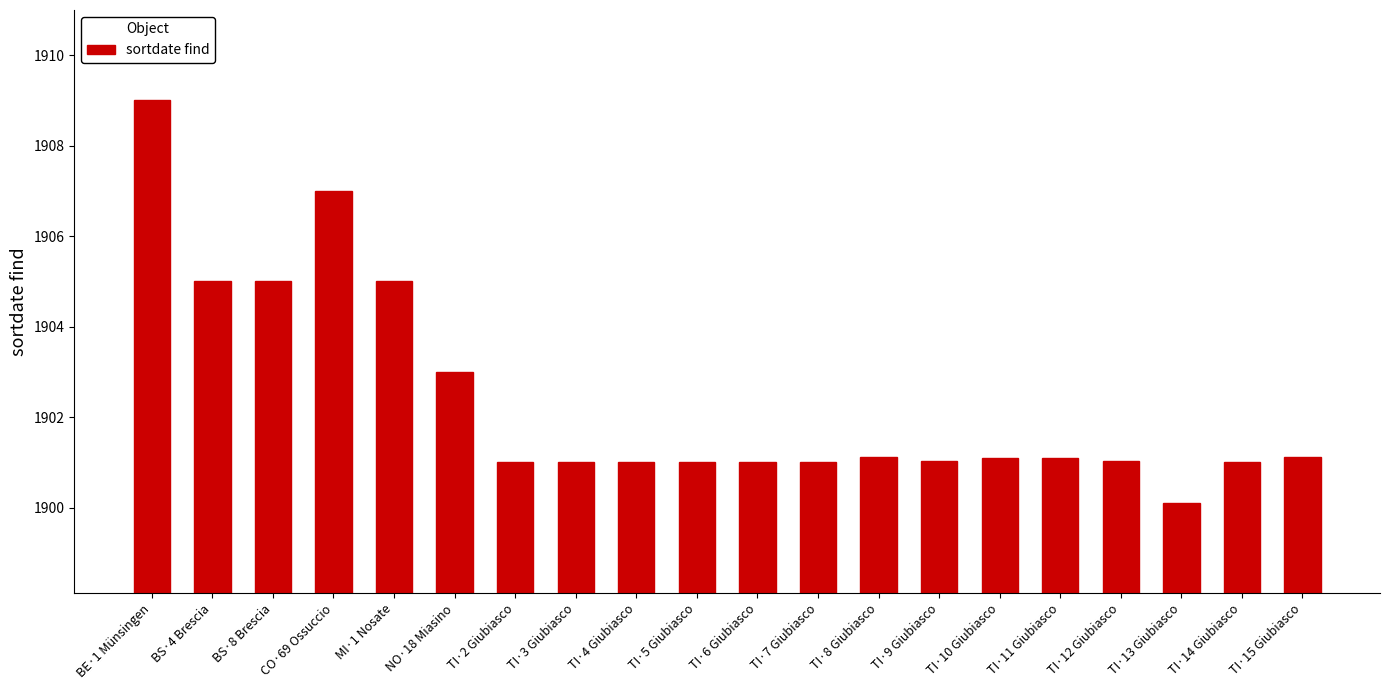

What value does the data have at BS·8 Brescia?

1905.0